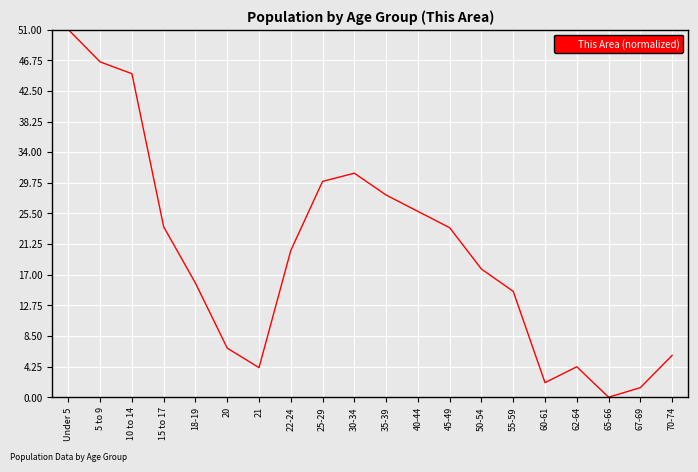

What position from the left is 55-59?

15